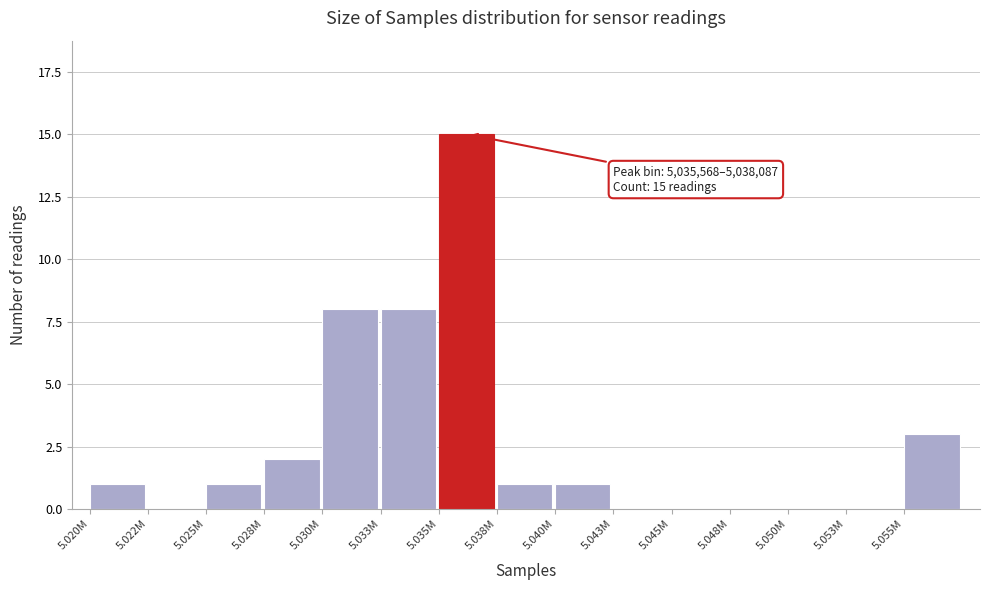

Reading left to right, transcribe all the data shown in this chart.

5.020M=1	5.022M=0	5.025M=1	5.028M=2	5.030M=8	5.033M=8	5.035M=15	5.038M=1	5.040M=1	5.043M=0	5.045M=0	5.048M=0	5.050M=0	5.053M=0	5.055M=3